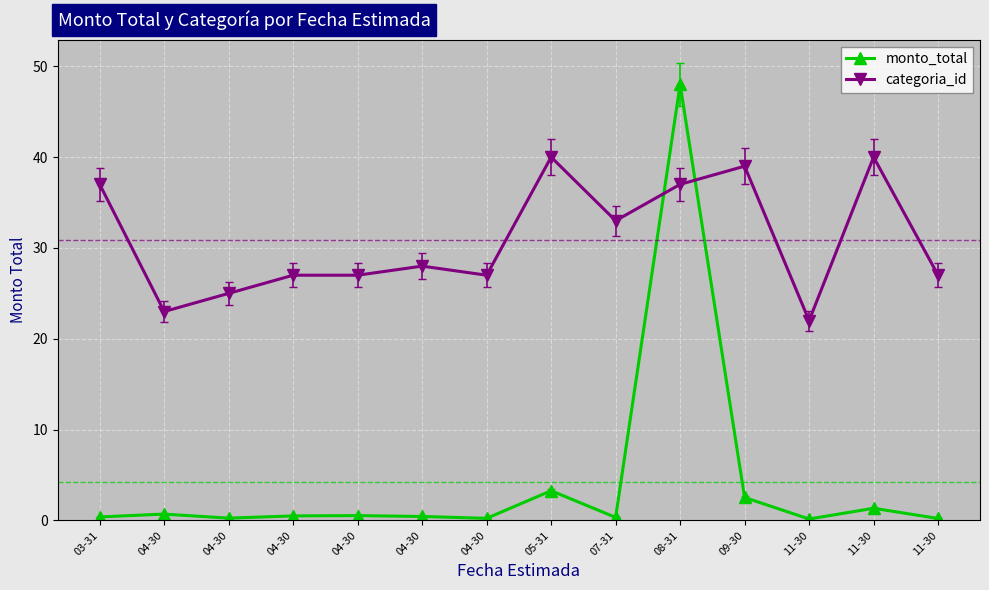

True or false: categoria_id has a value of 10.1 at 11-30.

False